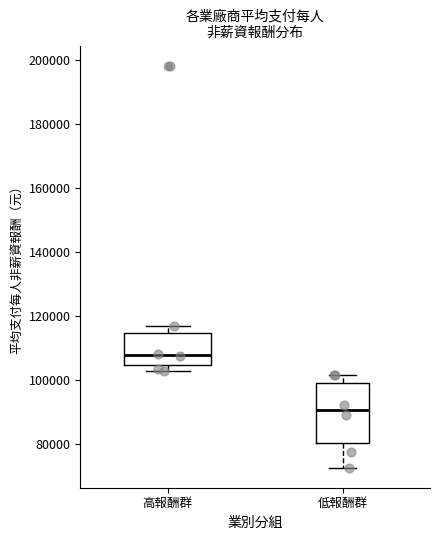

Reading left to right, read every box against the y-axis: the position of its median line, the range the box covers, and the ends of its whiskers. The values are not printed on the chart, so give them approximately, as read against the axis.

高報酬群: median 108000, box 104000 to 114000, whiskers 102000 to 116000
低報酬群: median 90000, box 80000 to 100000, whiskers 72000 to 102000